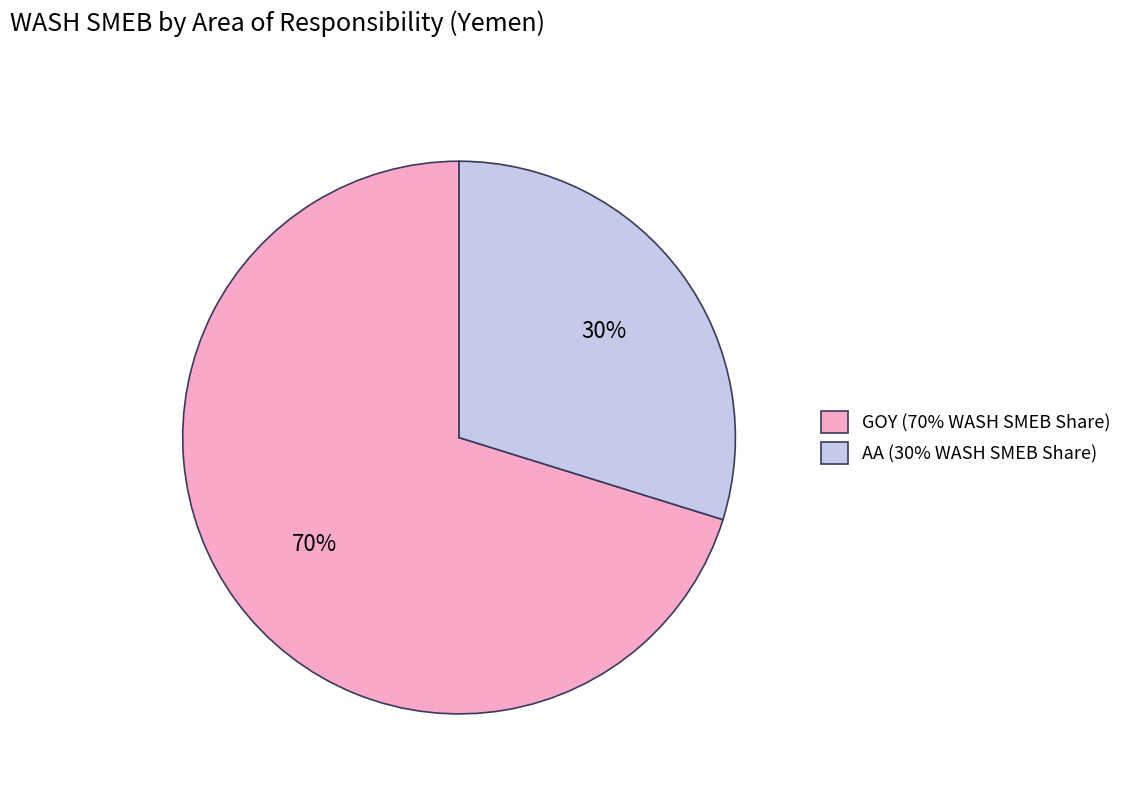

Is the sum of AA and GOY greater than half?

Yes